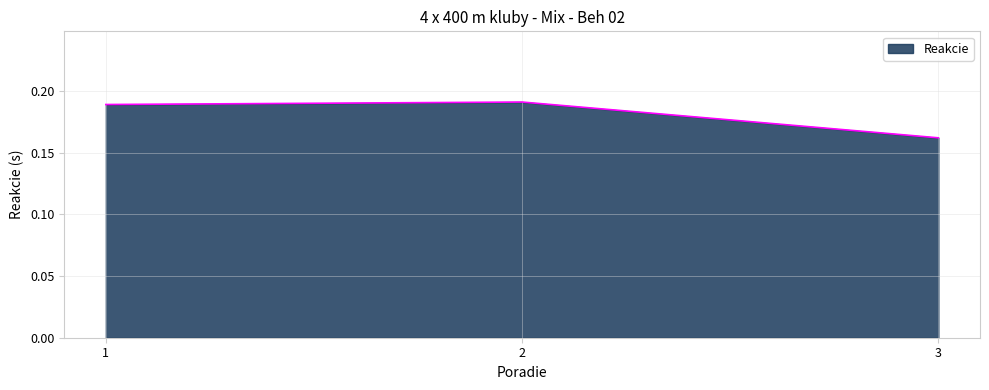

Rank the categories by value from highest to lowest.

2, 1, 3